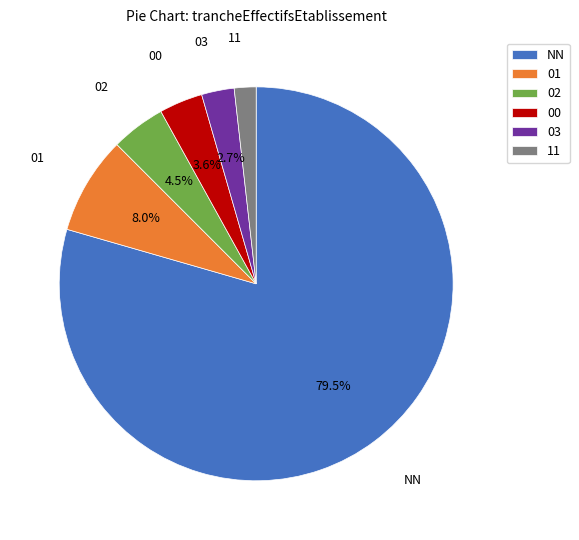

Rank the categories by value from highest to lowest.

NN, 01, 02, 00, 03, 11